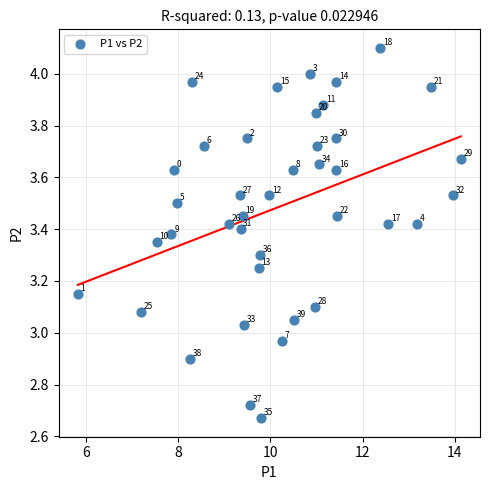

What is the range of Y values (max minus min)?

1.4